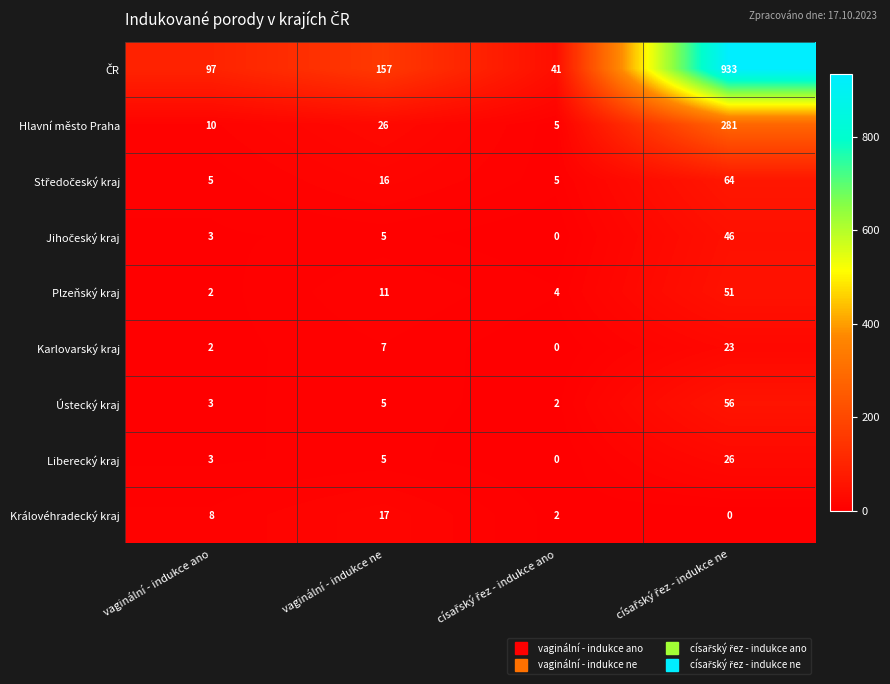

What is the difference between the second highest and second lowest values in the Královéhradecký kraj series?

6